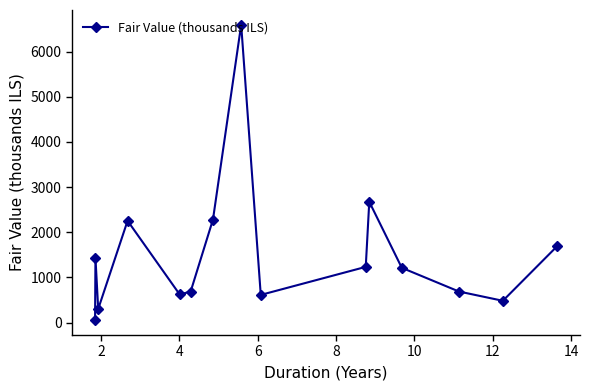

What is the difference between the maximum and minimum values?

6542.3